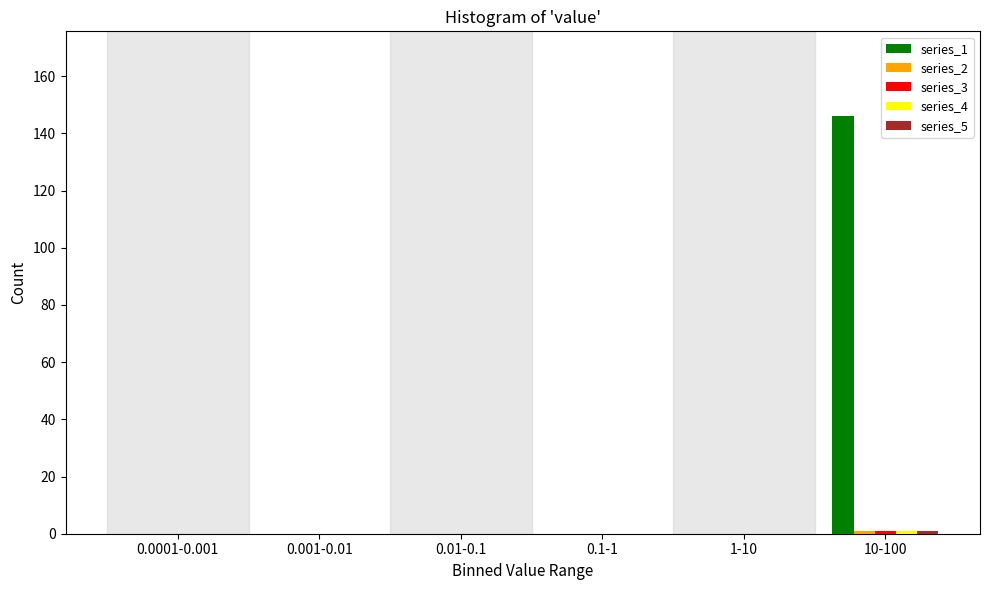

The value of series_1 at 0.1-1 is -62. True or false?

False